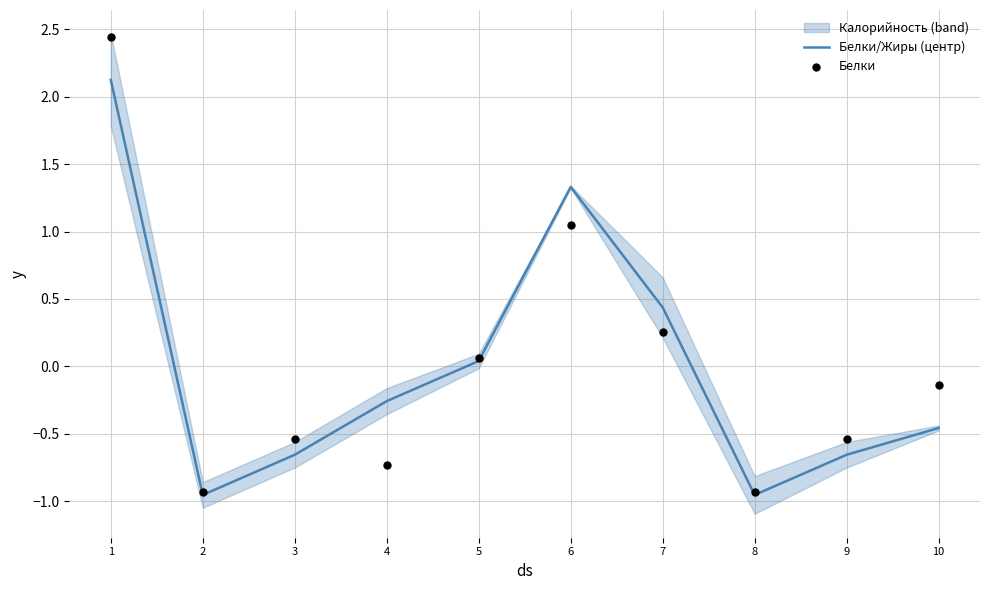

Which series has the widest spread of Y values?

Белки